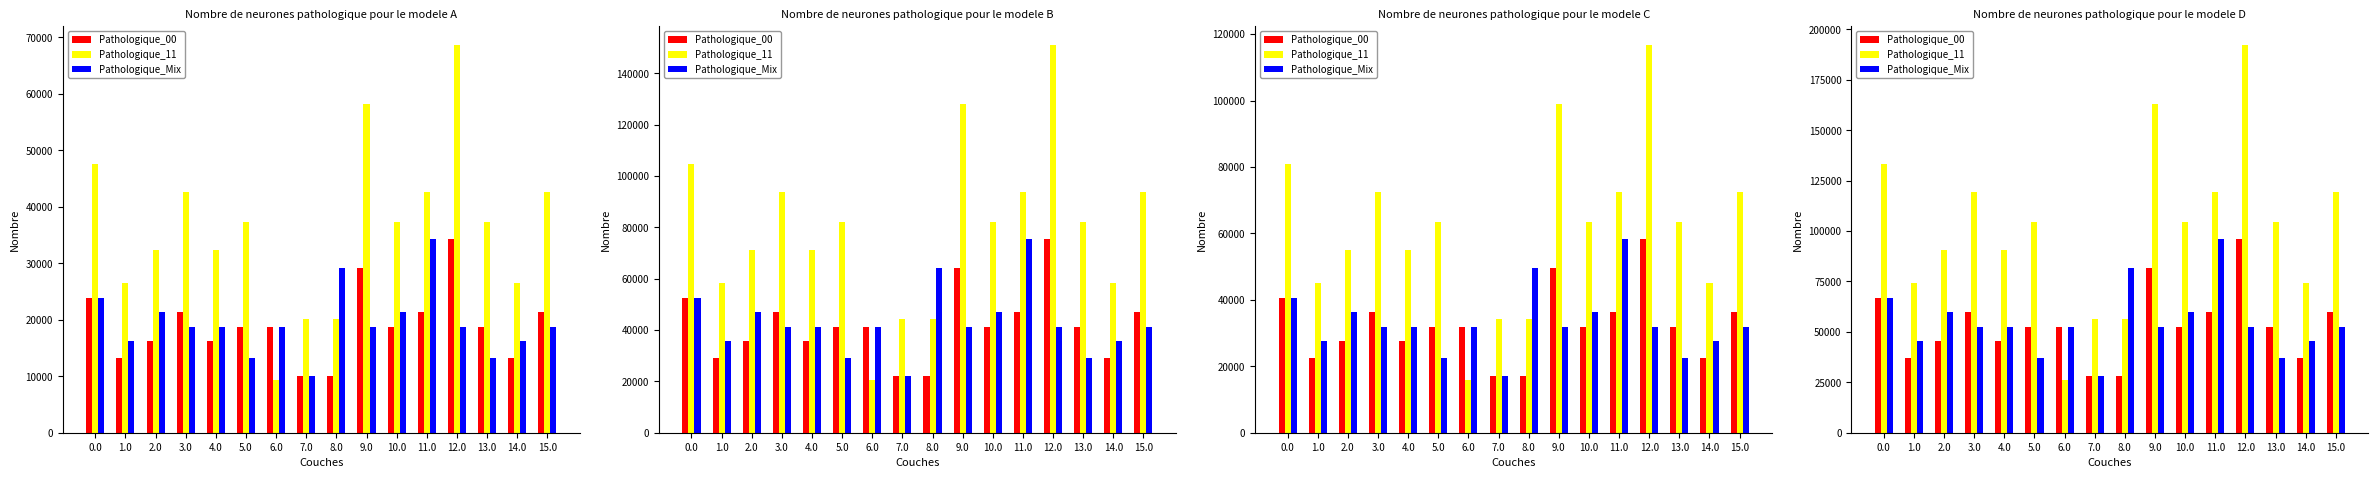

How many groups of bars are there?

16